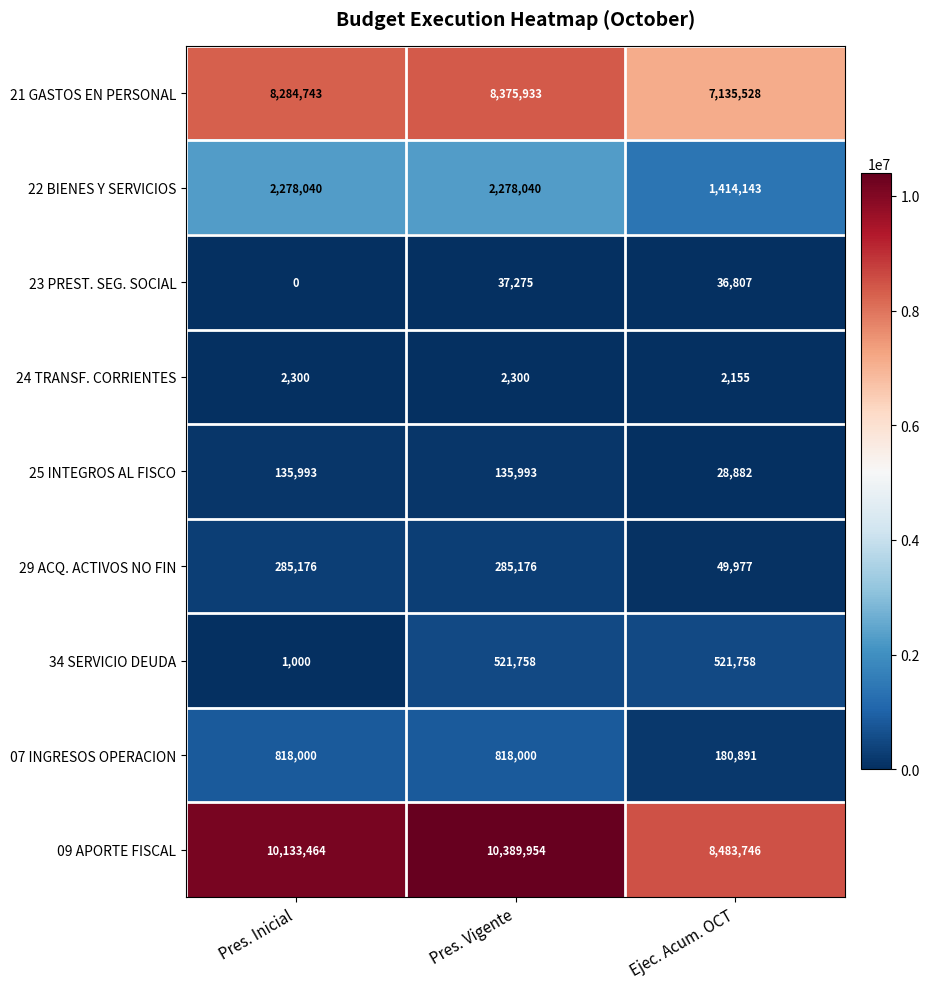

Rank the series by their maximum value, from highest to lowest.

09 APORTE FISCAL, 21 GASTOS EN PERSONAL, 22 BIENES Y SERVICIOS, 07 INGRESOS OPERACION, 34 SERVICIO DEUDA, 29 ACQ. ACTIVOS NO FIN, 25 INTEGROS AL FISCO, 23 PREST. SEG. SOCIAL, 24 TRANSF. CORRIENTES